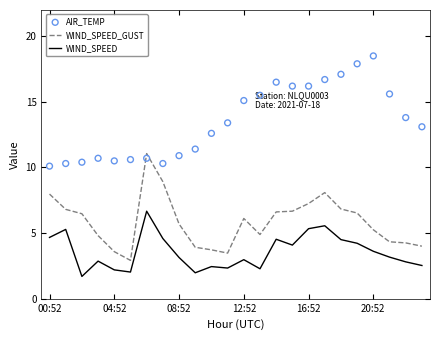

At which category is the sum across all series the highest?

17